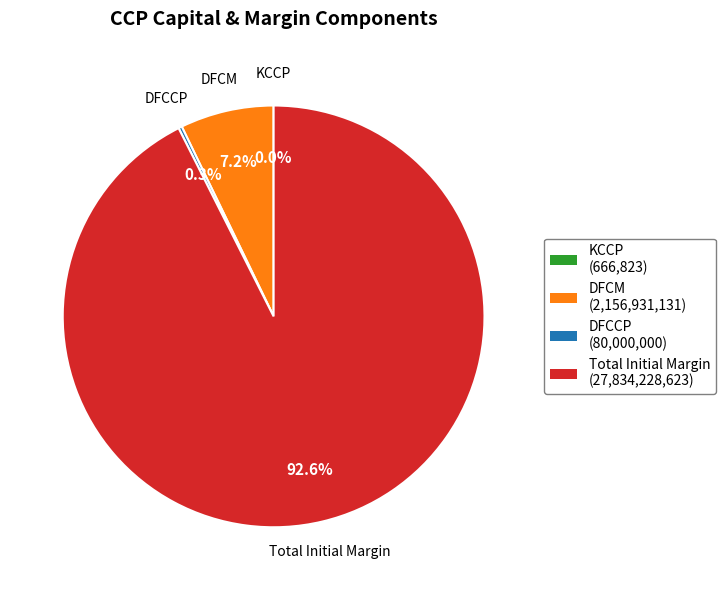

Is the sum of DFCM and Total Initial Margin greater than half?

Yes